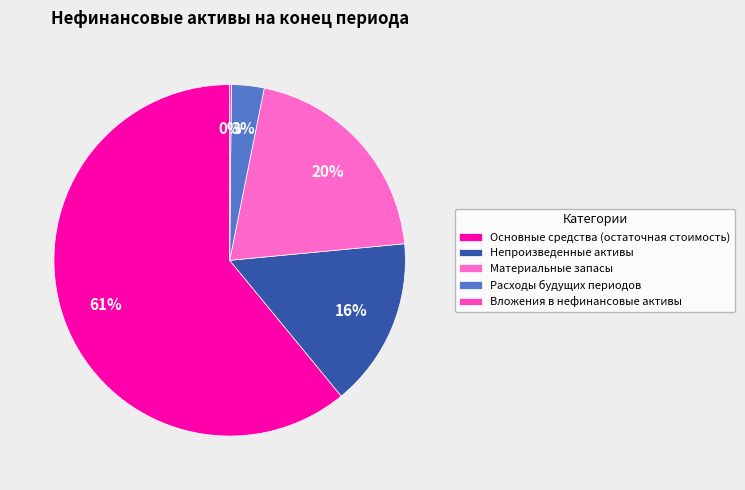

Is there a majority slice in this chart?

Yes